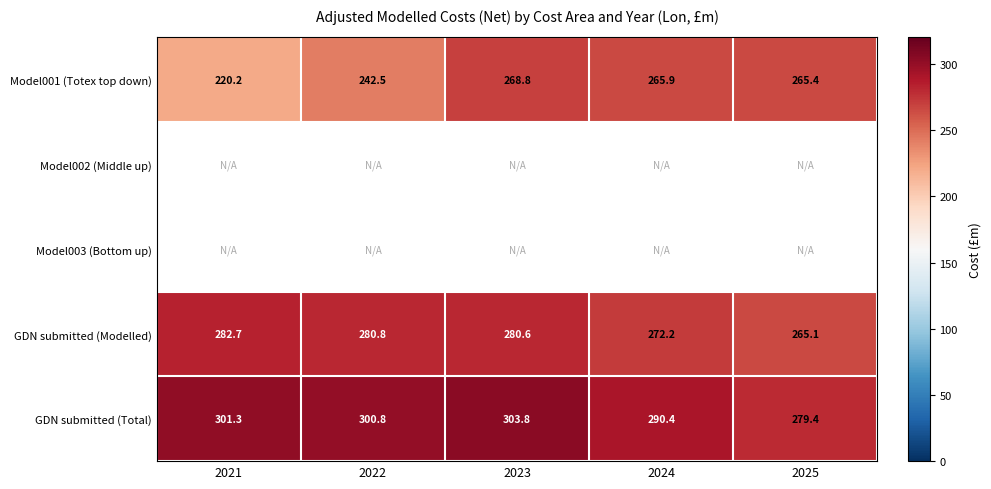

List the labels in order of GDN submitted (Total) value, smallest first.

2025, 2024, 2022, 2021, 2023